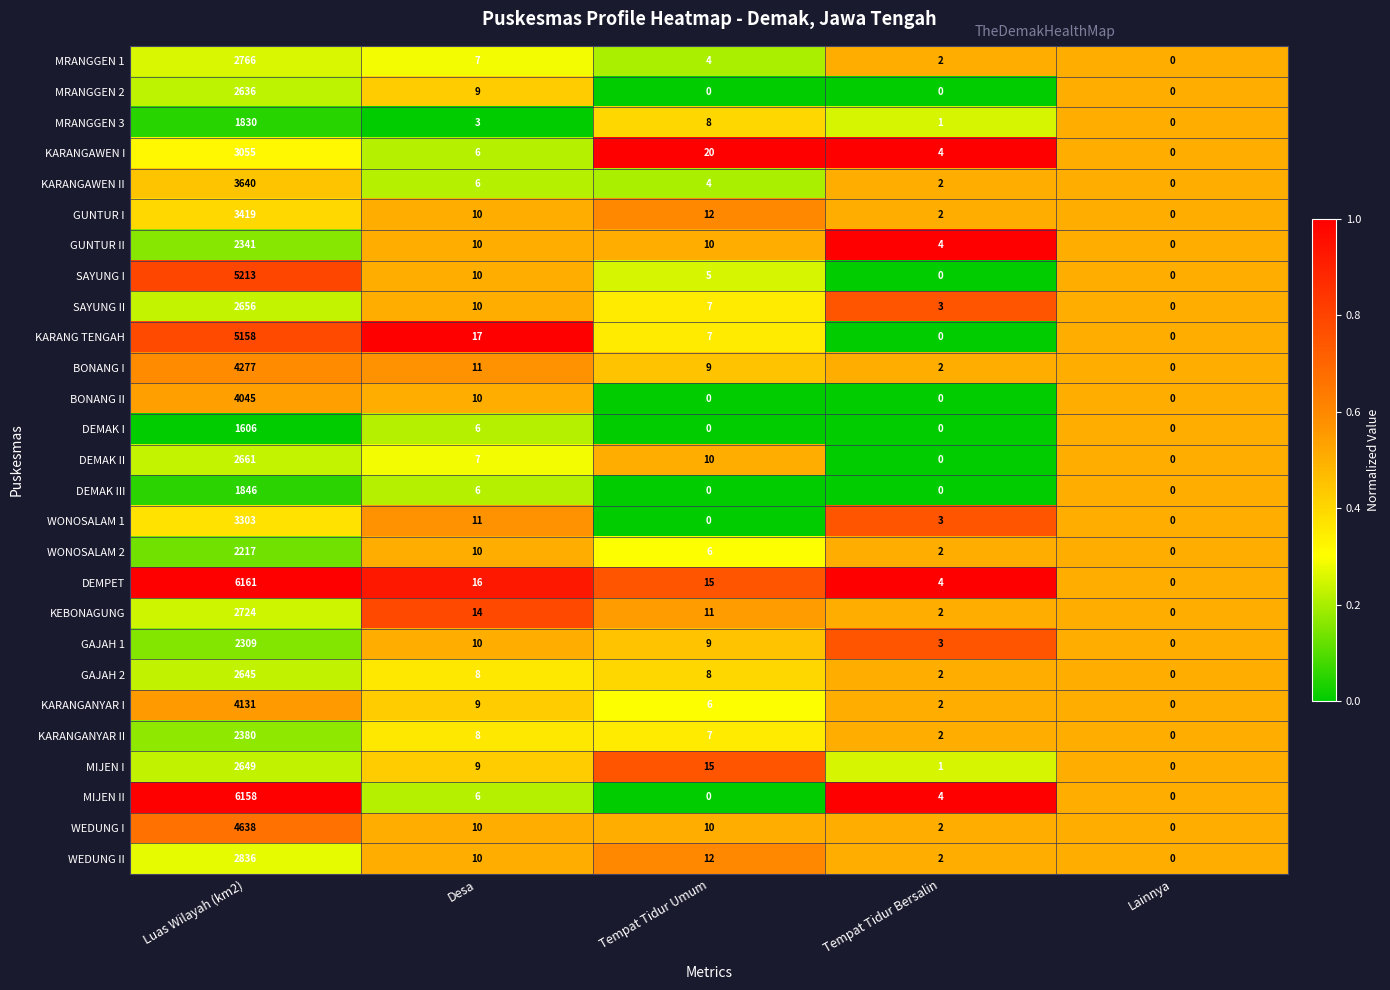

Which series has the largest total across all categories?

DEMPET